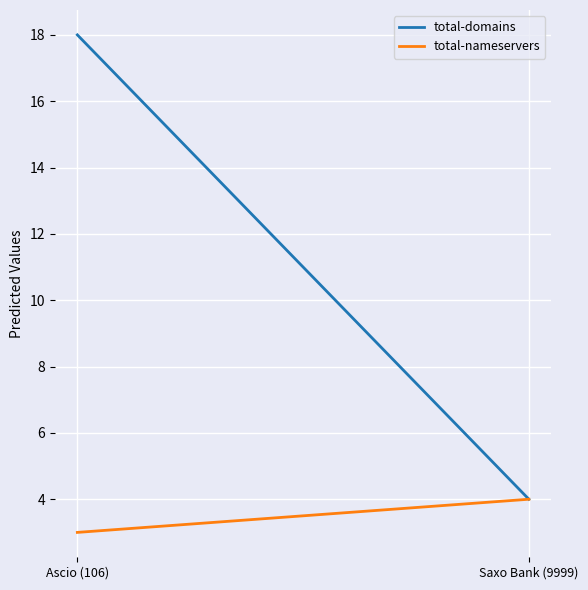

Is it true that total-nameservers equals 4 at Saxo Bank (9999)?

True